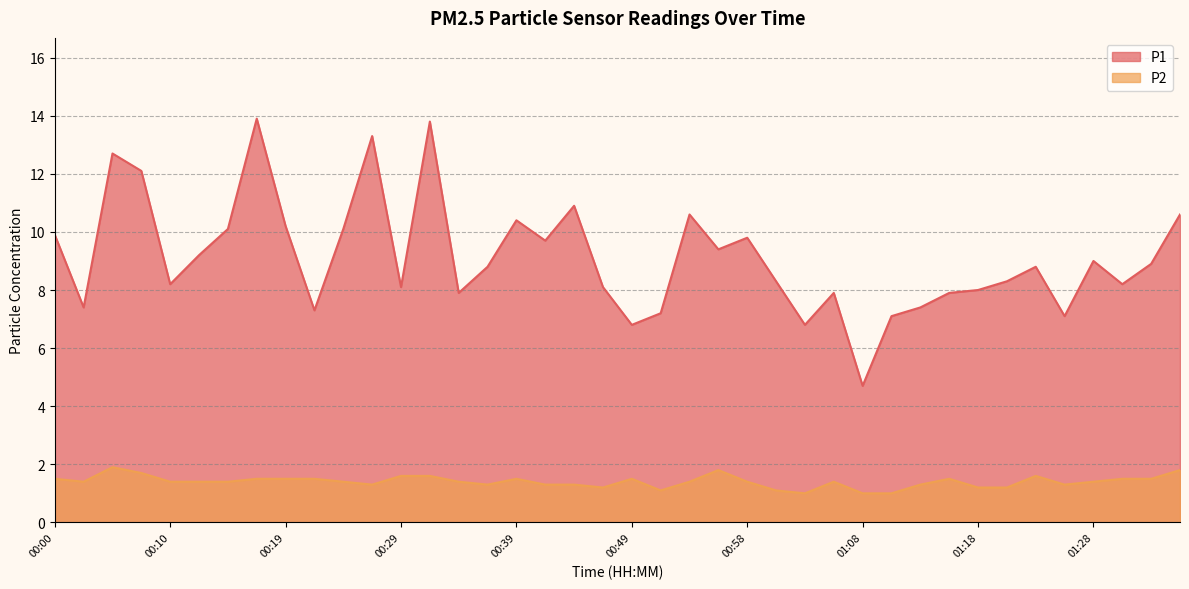

What is the difference between the maximum and minimum values in the P1 series?

9.2